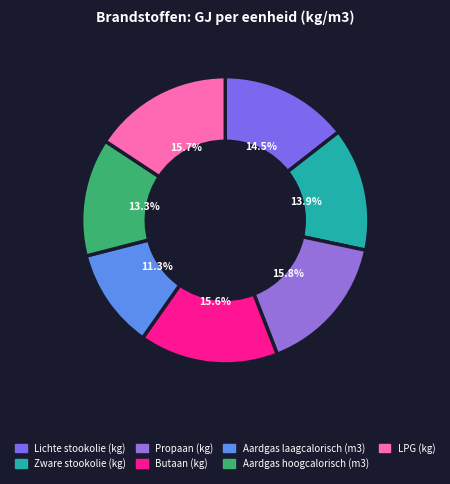

What portion of the pie excludes Propaan (kg)?

84.2%